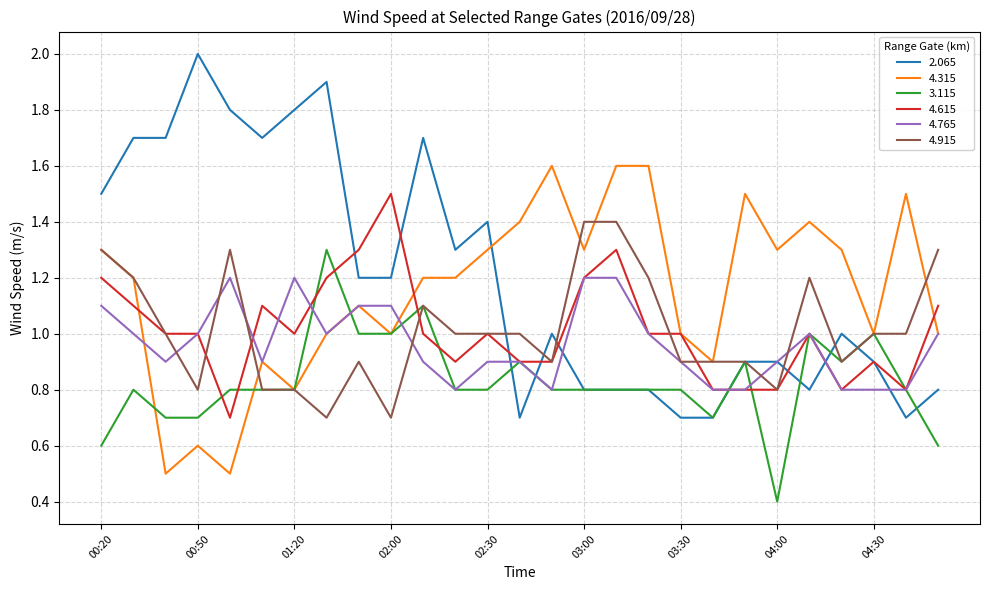

Which series has the largest range (max minus min)?

2.065